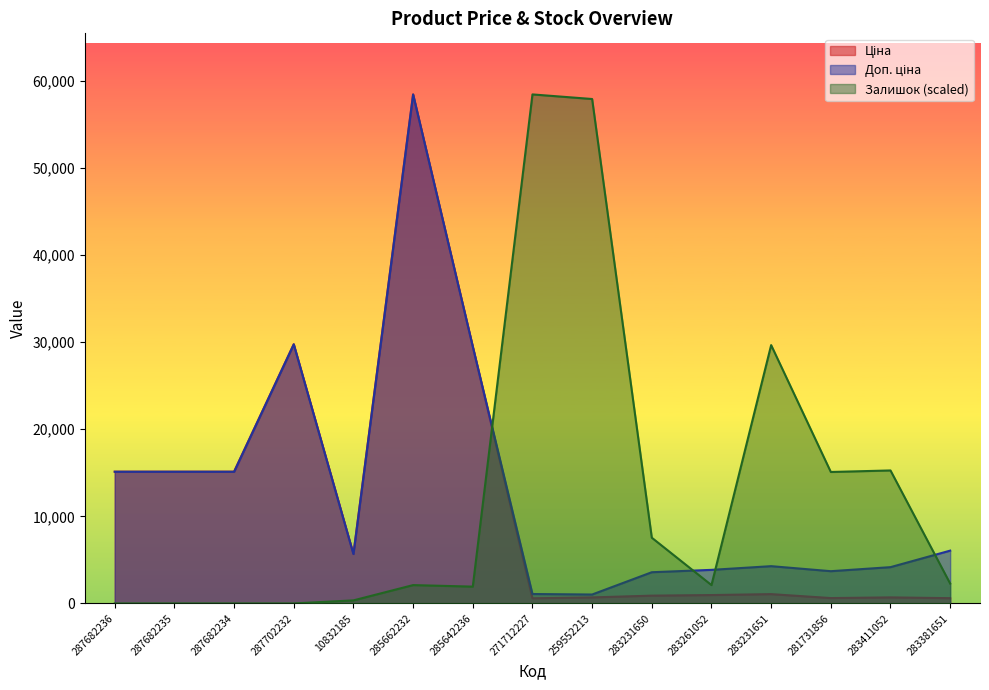

Reading left to right, what are all the values shown in this chart?

Ціна: 15120.0	15120.0	15120.0	29747.2	5673.8	58426.5	29491.5	589.9	693.7	895.9	963.5	1069.8	617.0	694.3	606.1
Доп. ціна: 15120.0	15120.0	15120.0	29747.2	5673.8	58426.5	29491.5	1081.7	1024.6	3583.6	3854.0	4279.1	3701.9	4165.6	6061.2
Залишок: 0.0	0.0	0.0	0.0	350.9	2105.5	1930.0	58426.5	57900.2	7544.6	2105.5	29651.9	15089.1	15264.6	2280.9